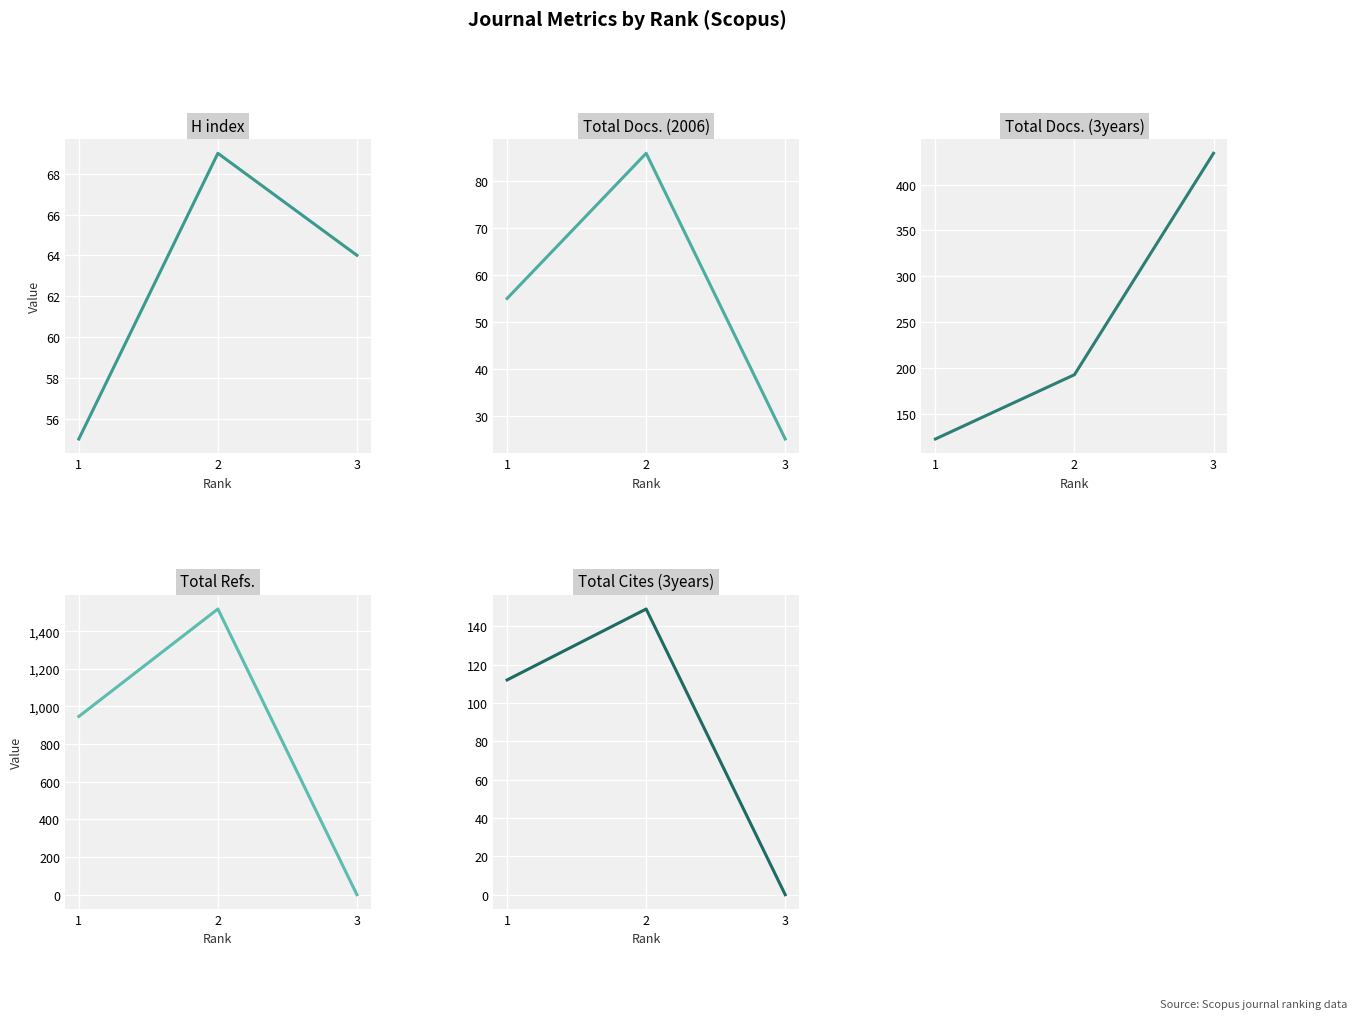

At how many categories does at least one series exceed 835?

2